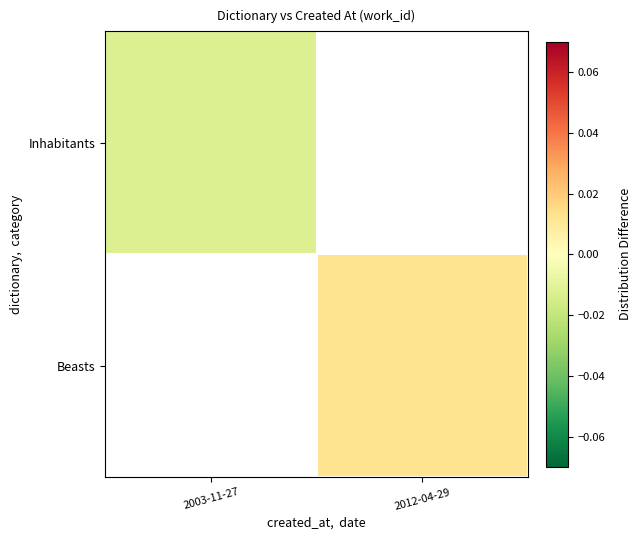

List the labels in order of Beasts value, largest first.

2003-11-27, 2012-04-29